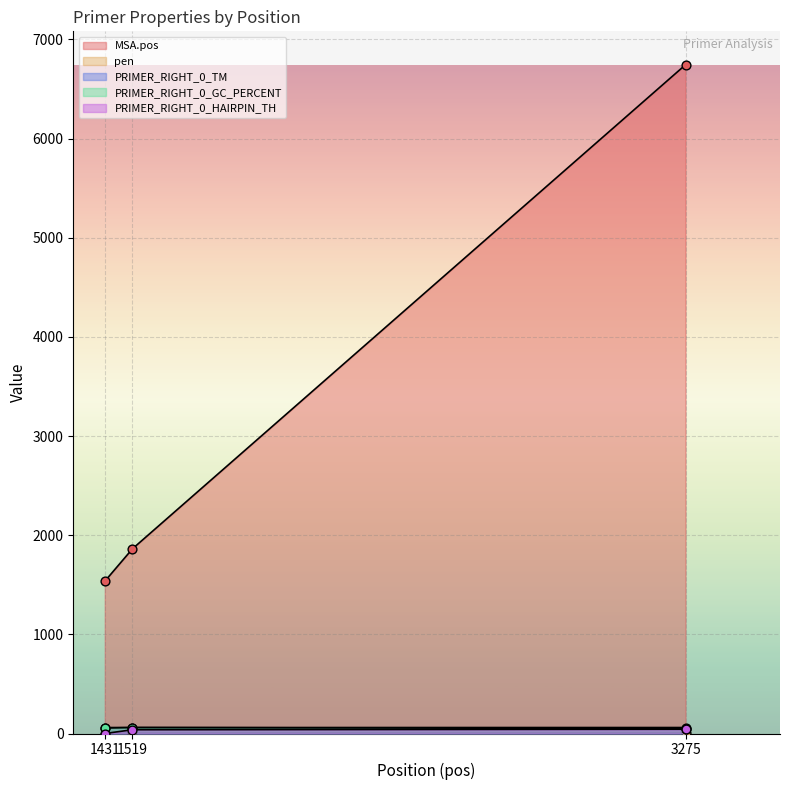

Which series contains the lowest Y value?

PRIMER_RIGHT_0_HAIRPIN_TH